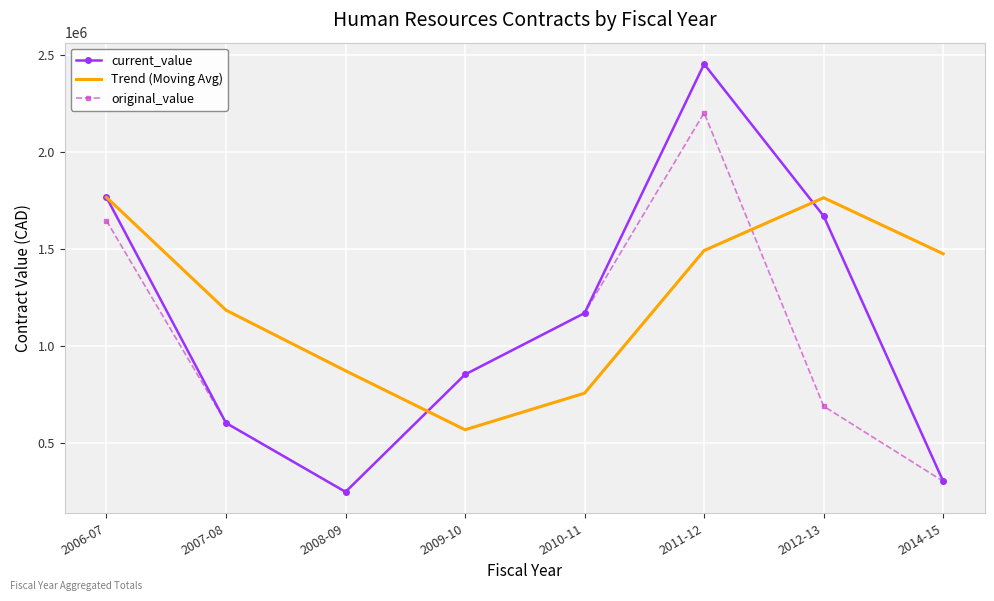

What is the maximum value for Trend (Moving Avg)?

1767923.0